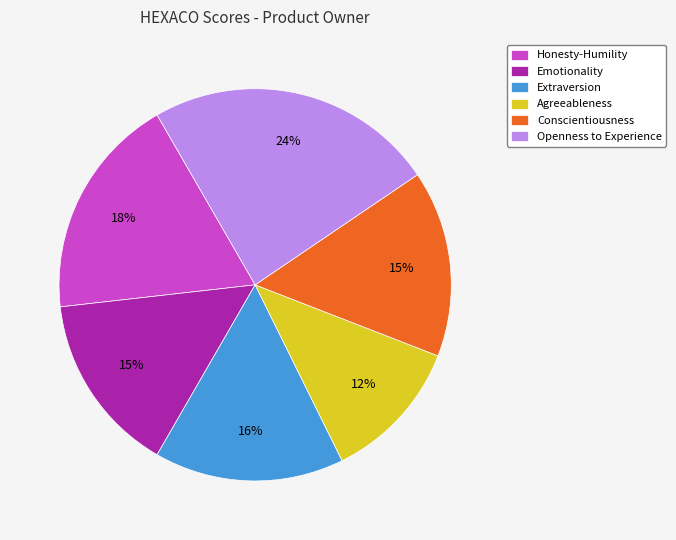

How many slices are in this pie chart?

6